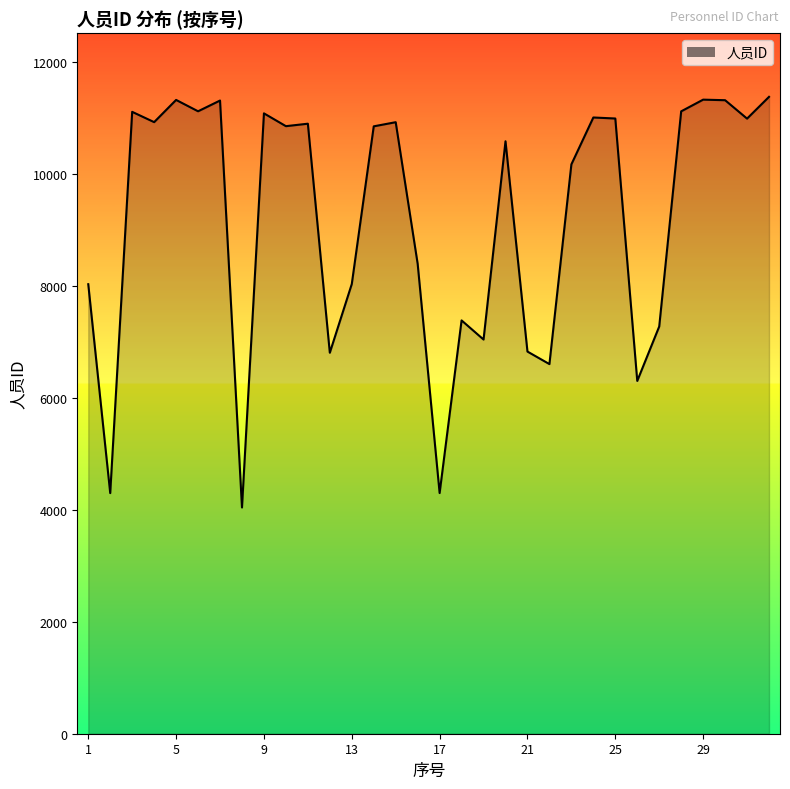

How many lines are shown in the chart?

1